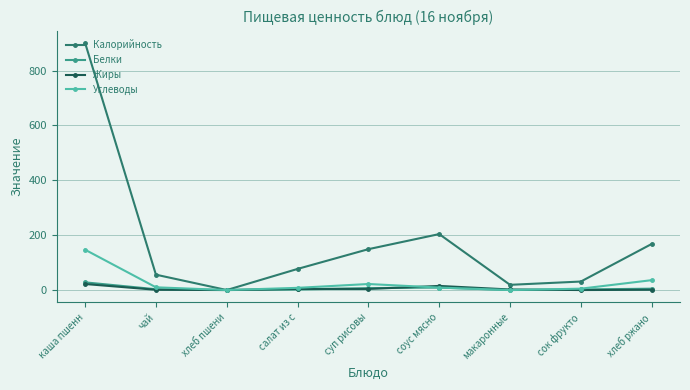

What is the difference between the maximum and minimum values in the Белки series?

28